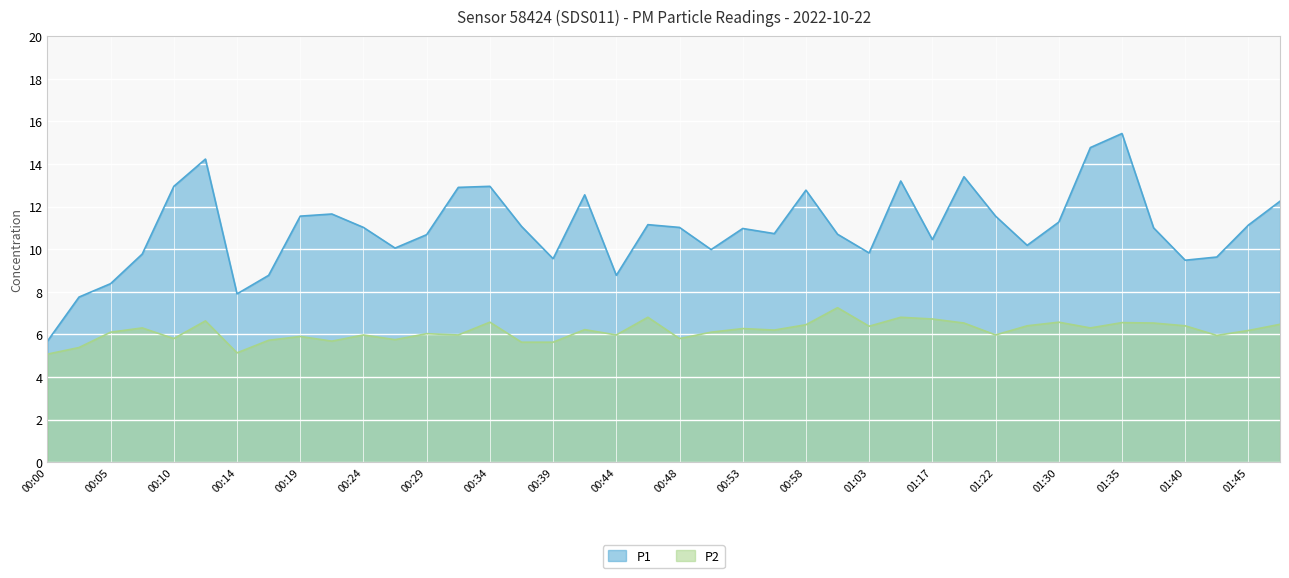

What is the value of the P2 point at the 29th from the left?

6.7